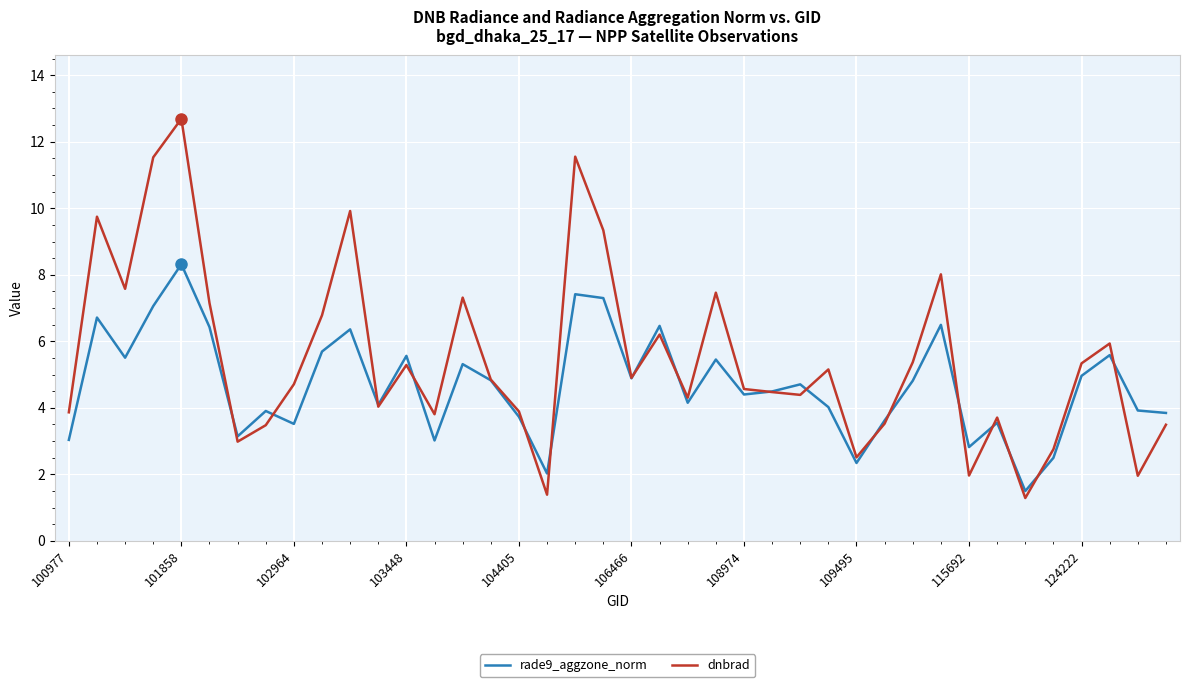

List the series in order of their overall mean, lowest first.

rade9_aggzone_norm, dnbrad